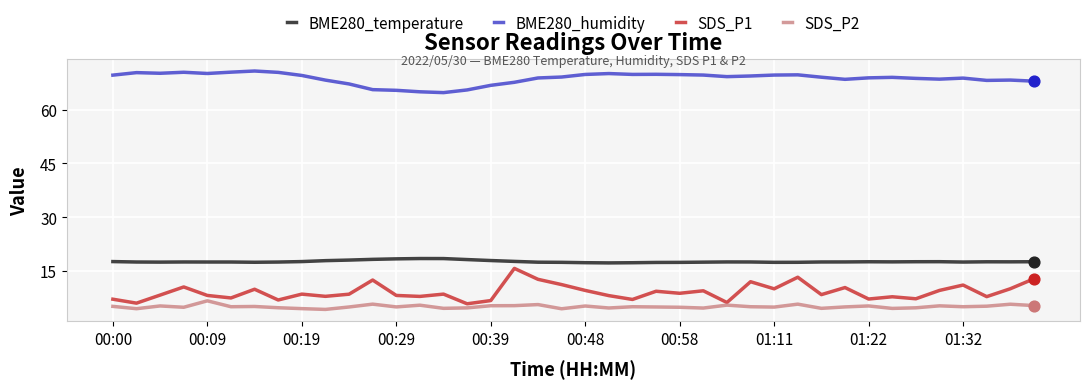

What is the maximum value for SDS_P2?

6.7